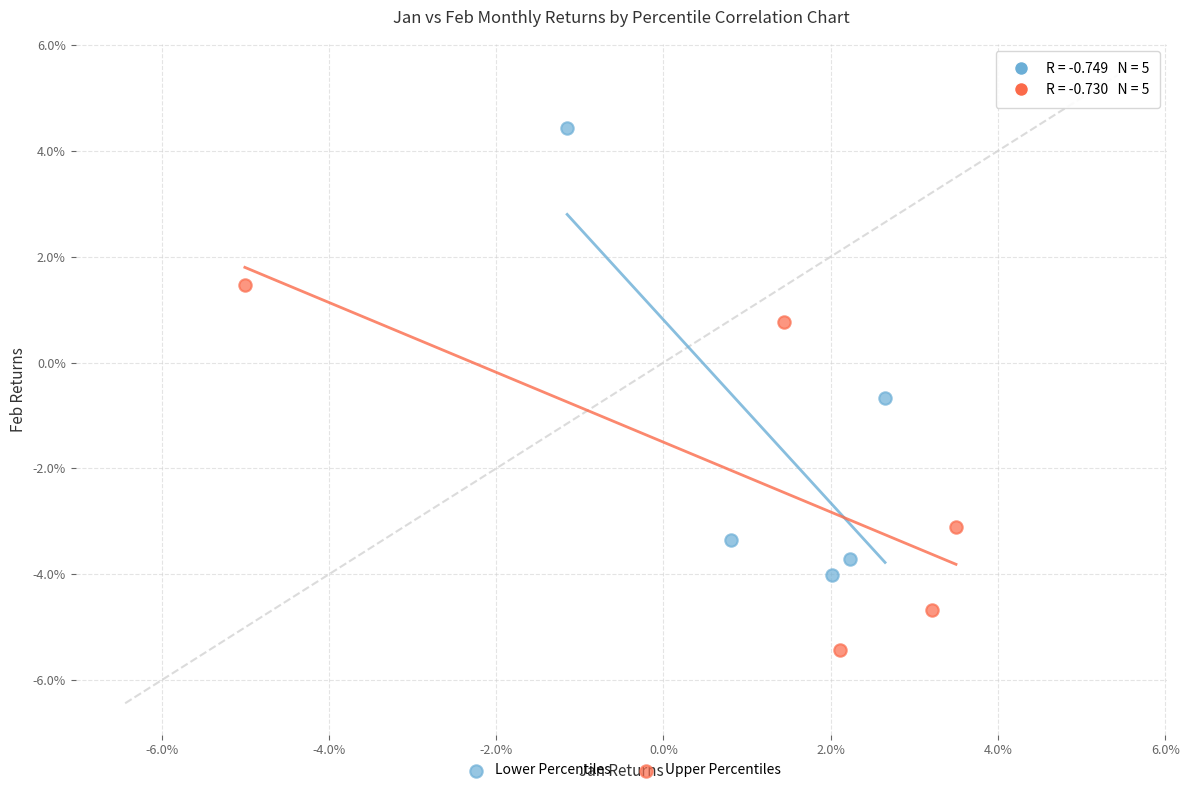

What are all the series names shown in the legend?

Lower Percentiles, Upper Percentiles